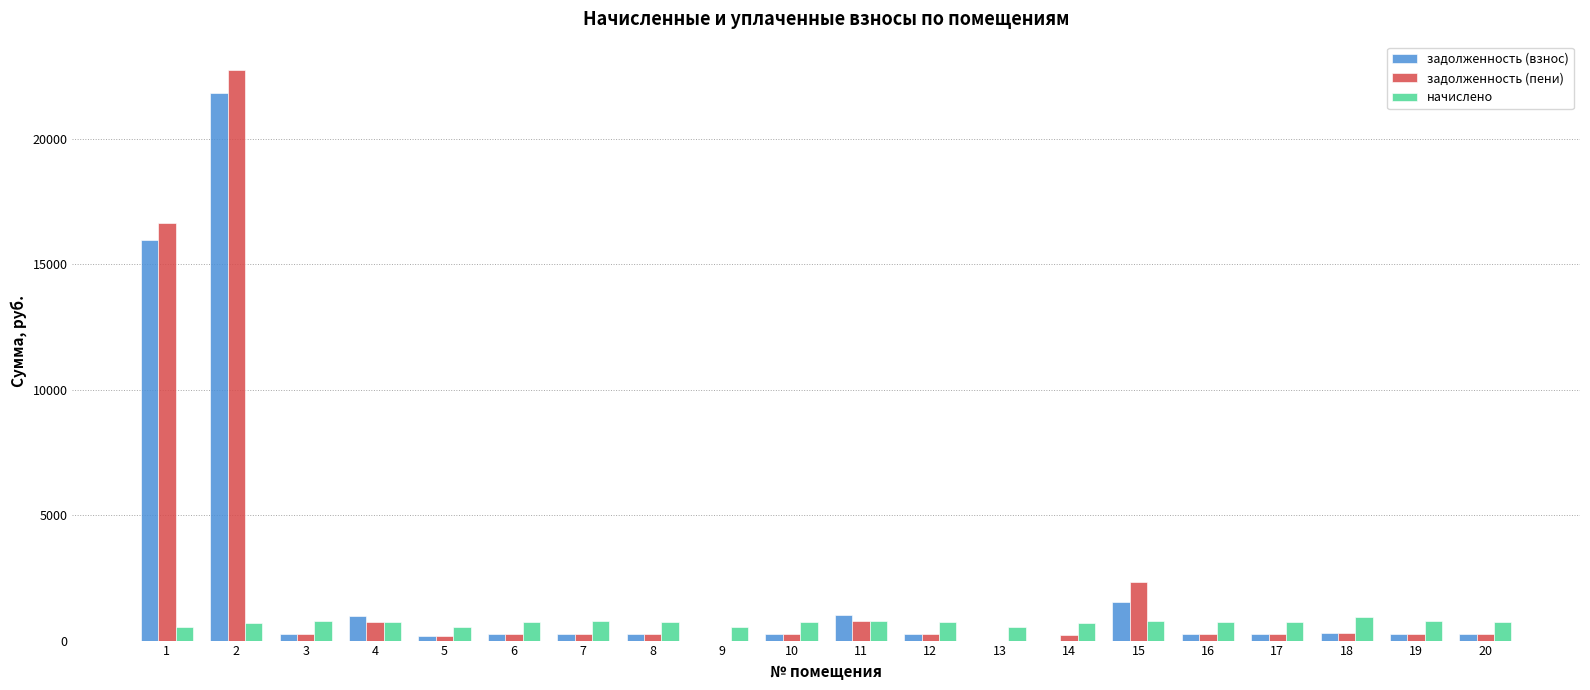

Is it true that задолженность (пени) equals 774.1 at 11?

True